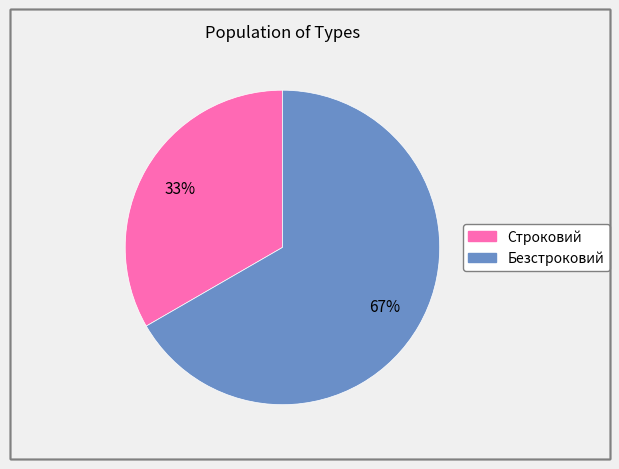

Rank the categories by value from lowest to highest.

Строковий, Безстроковий